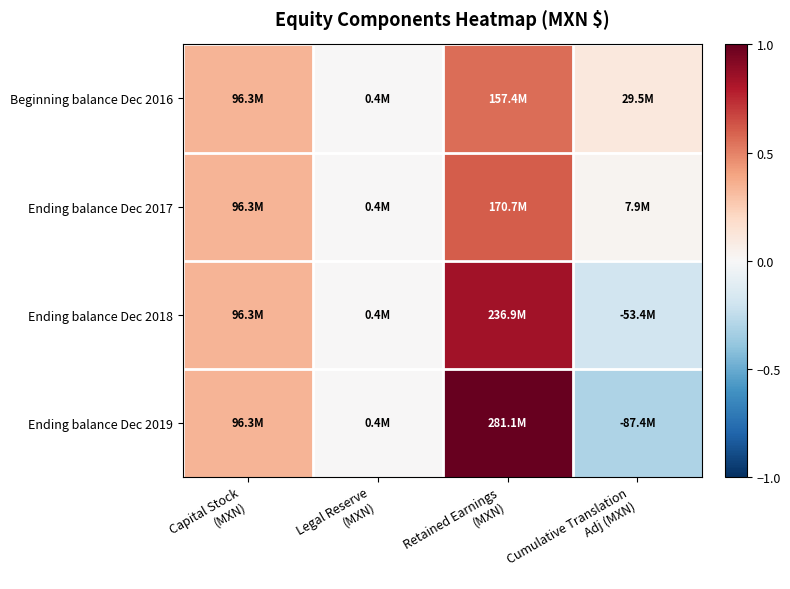

At which category is the sum across all series the highest?

Retained Earnings
(MXN)